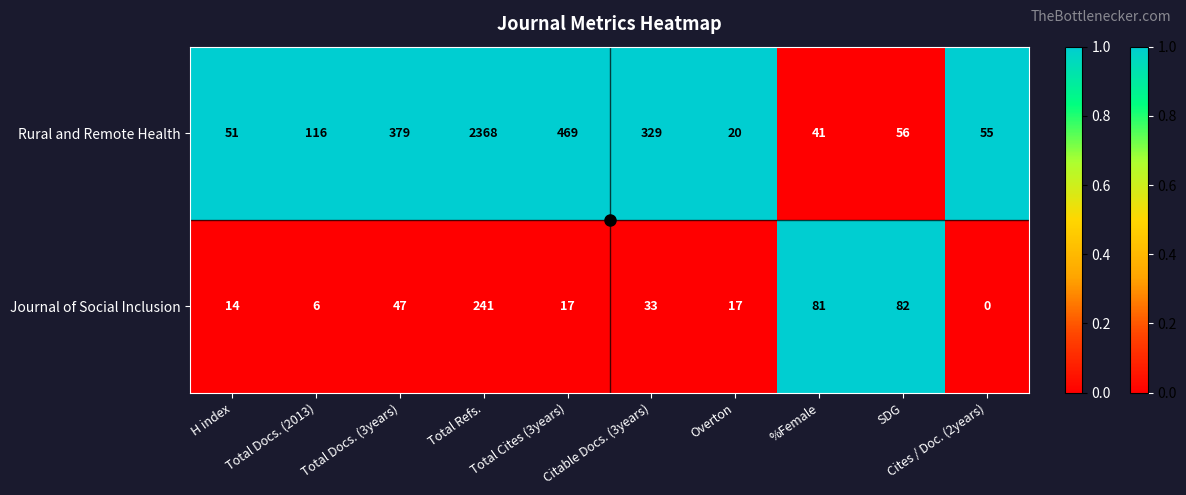

What is the sum of the Journal of Social Inclusion values at SDG and Overton?

99